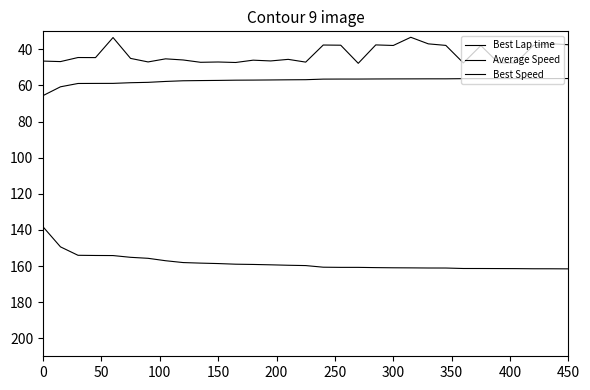

What is the difference between the maximum and second lowest values in the Average Speed series?

14.3